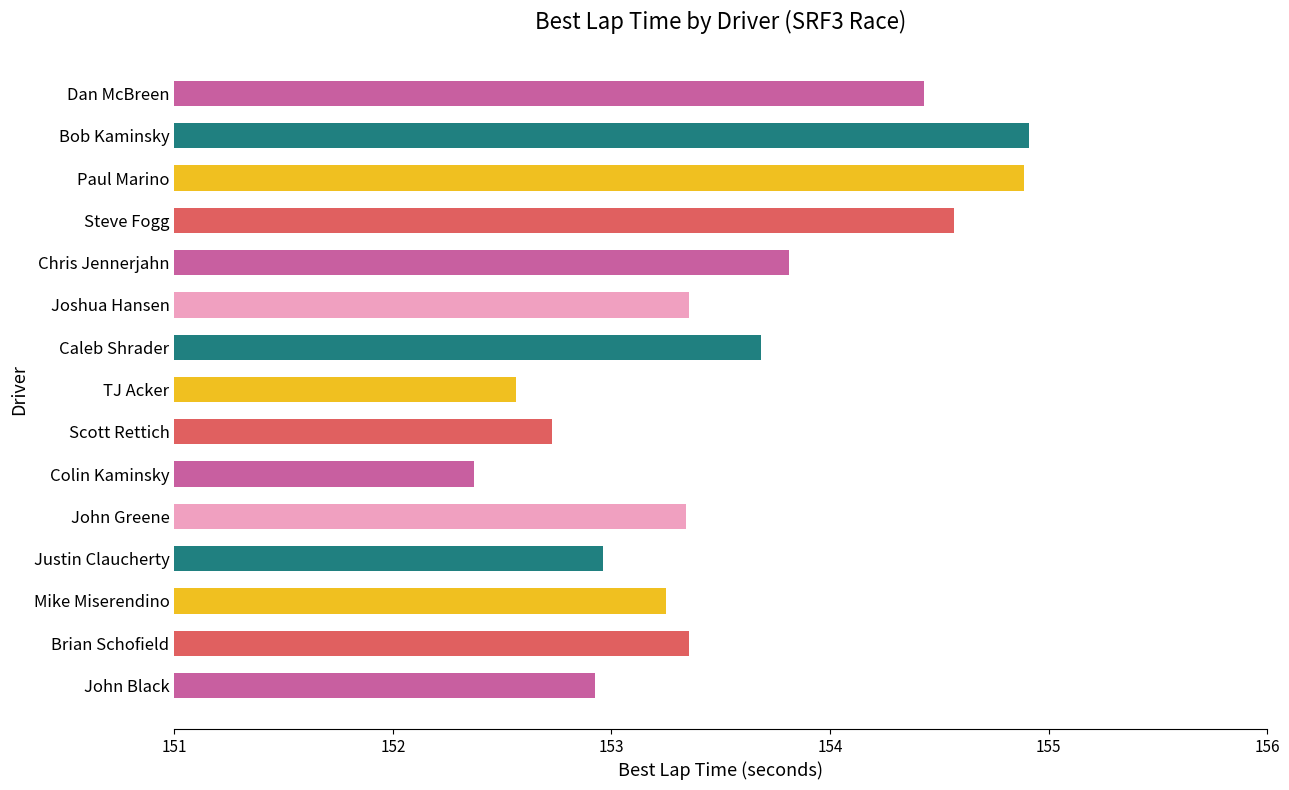

Approximately how many times larger is the value at Dan McBreen compared to Paul Marino?

1.0